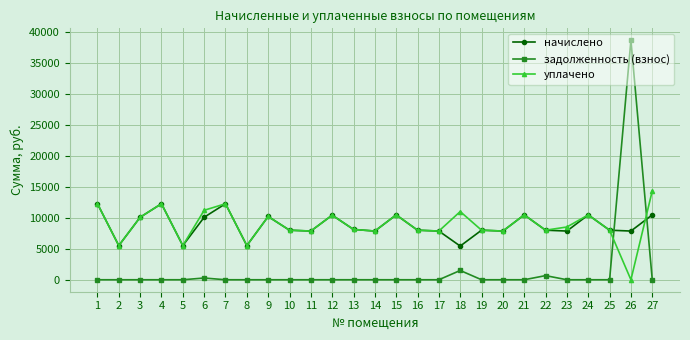

Is it true that начислено equals 7864.3 at 26?

True